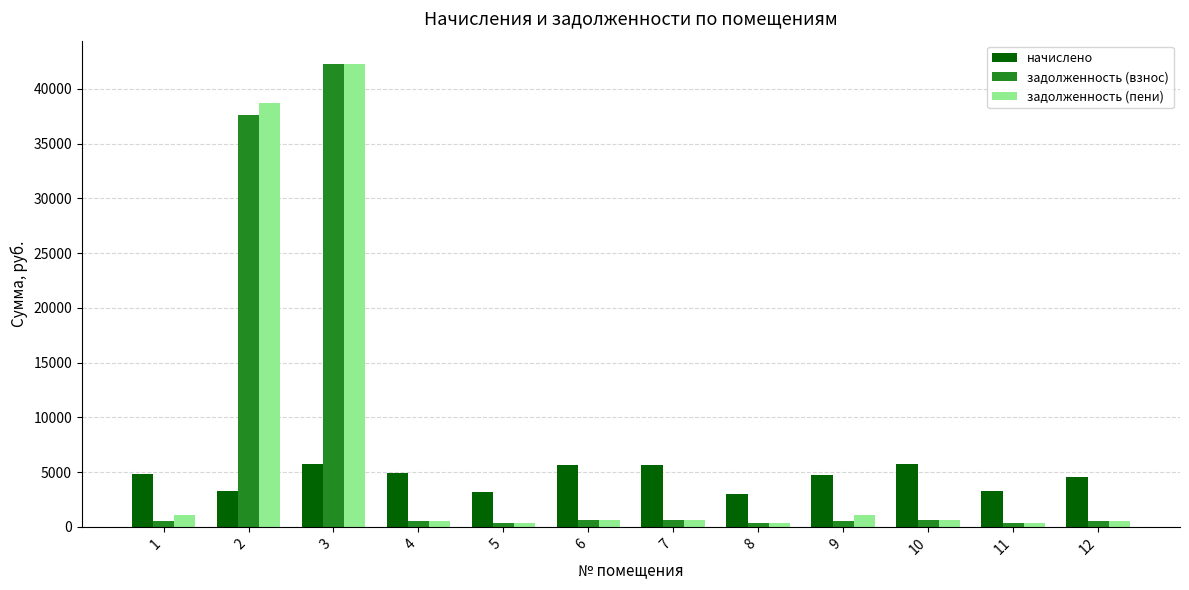

How many bars are there in each group?

3